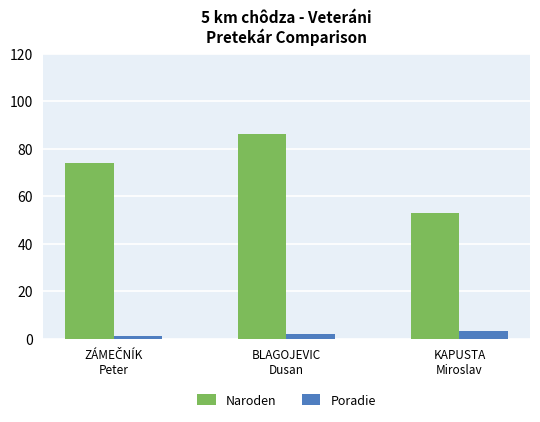

Which series has the largest range (max minus min)?

Naroden